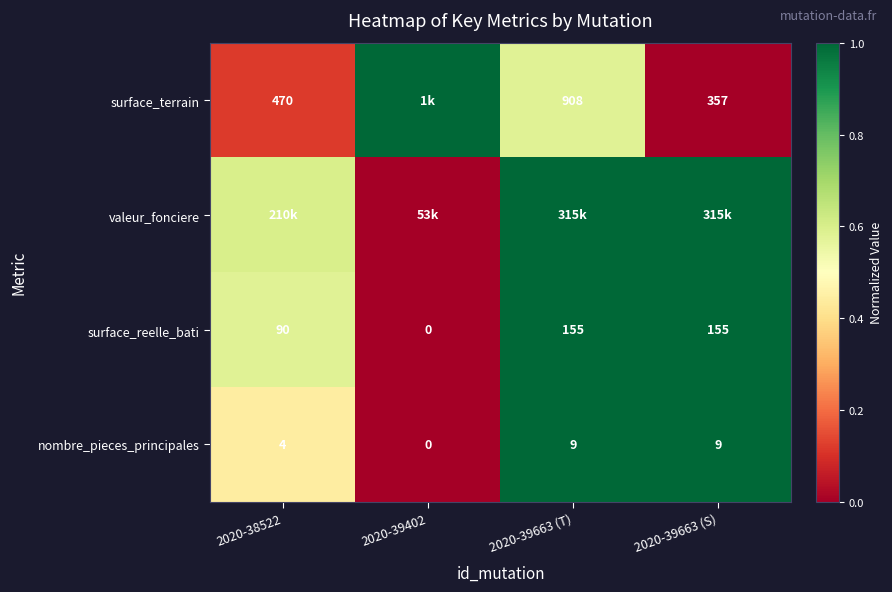

Is the value of surface_reelle_bati at 2020-39663 (T) greater than the value of nombre_pieces_principales at 2020-39663 (T)?

Yes